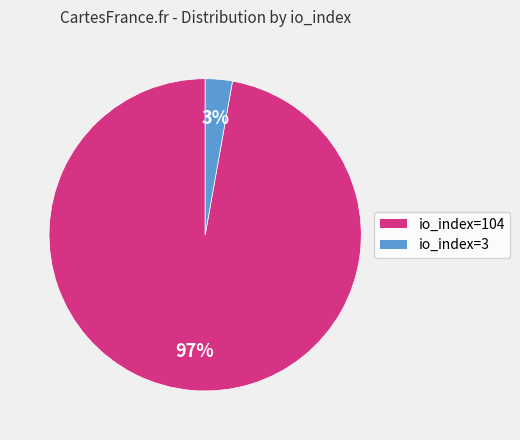

What percentage is the io_index=104 slice, to the nearest percent?

97%